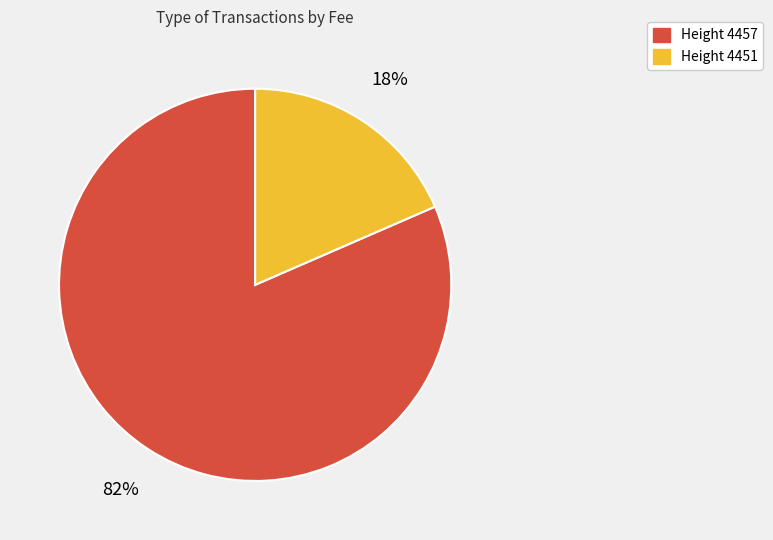

To the nearest percent, what is the average slice percentage?

50%